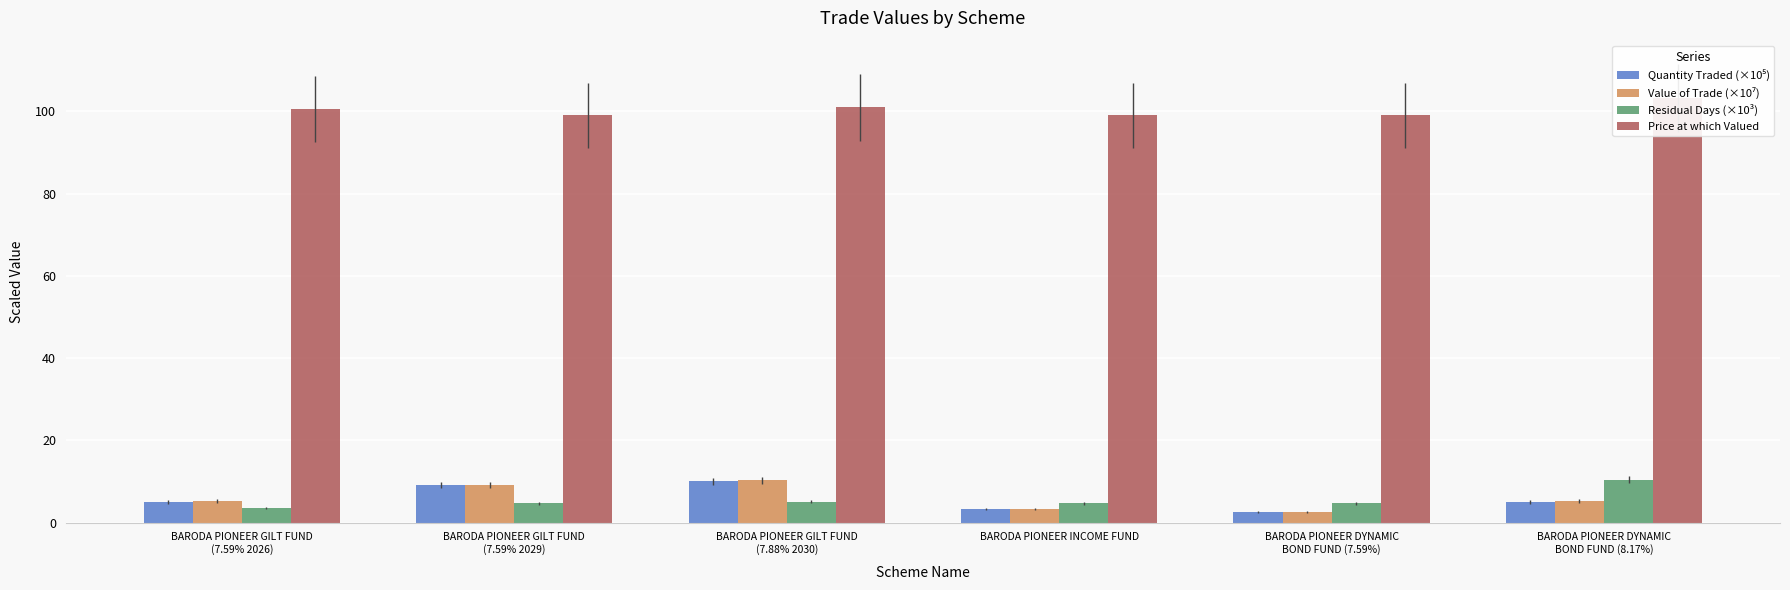

What is the total value across all series at BARODA PIONEER DYNAMIC
BOND FUND (7.59%)?

108.9